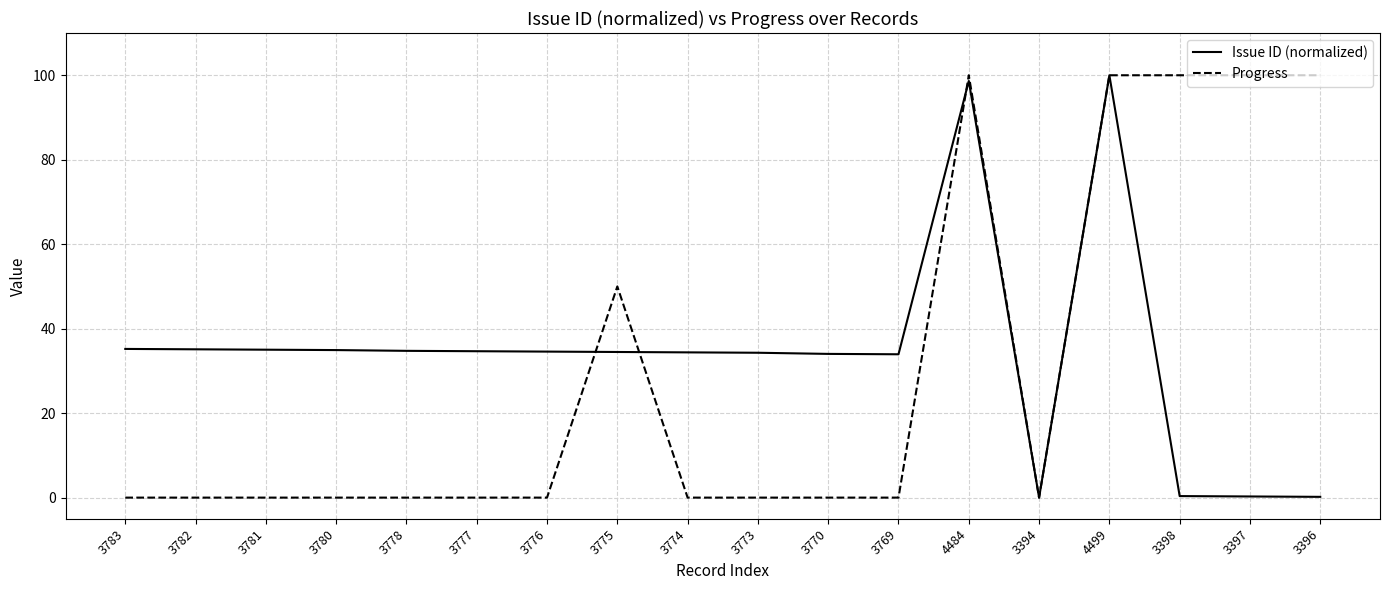

Rank the series at 3397 from lowest to highest value.

Issue ID (normalized), Progress